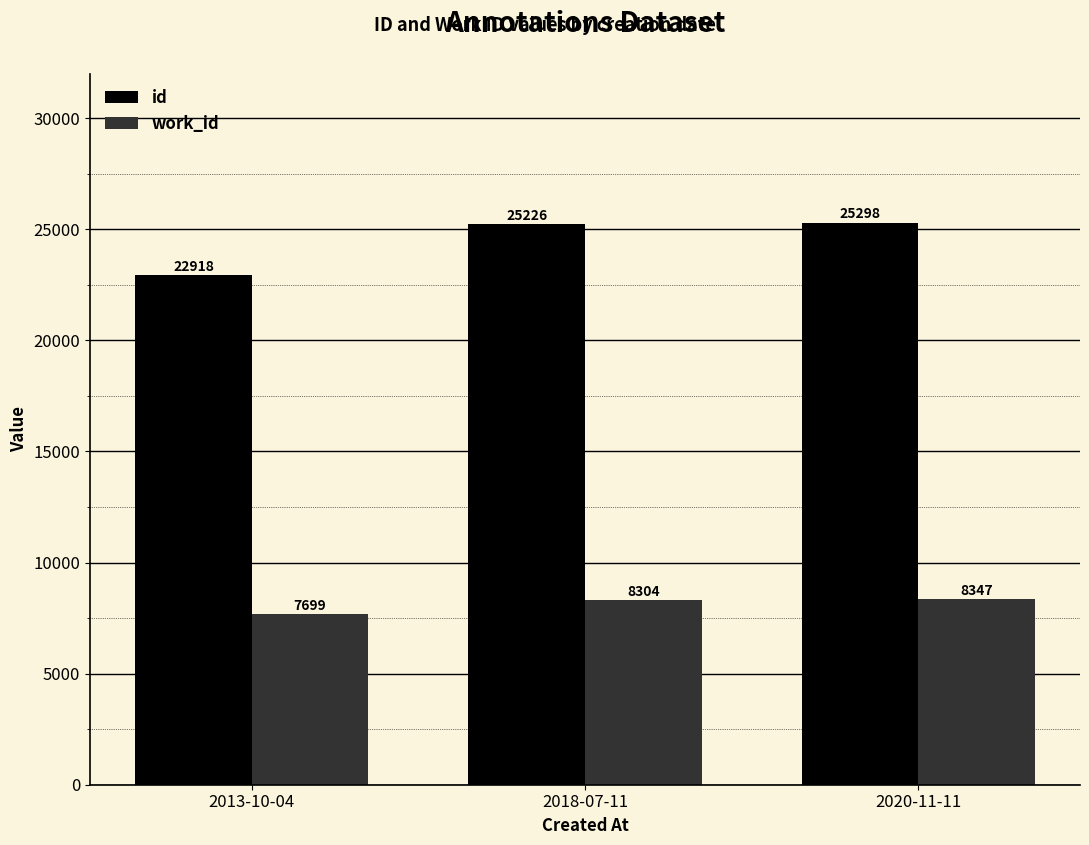

What is the sum of all id values?

73442